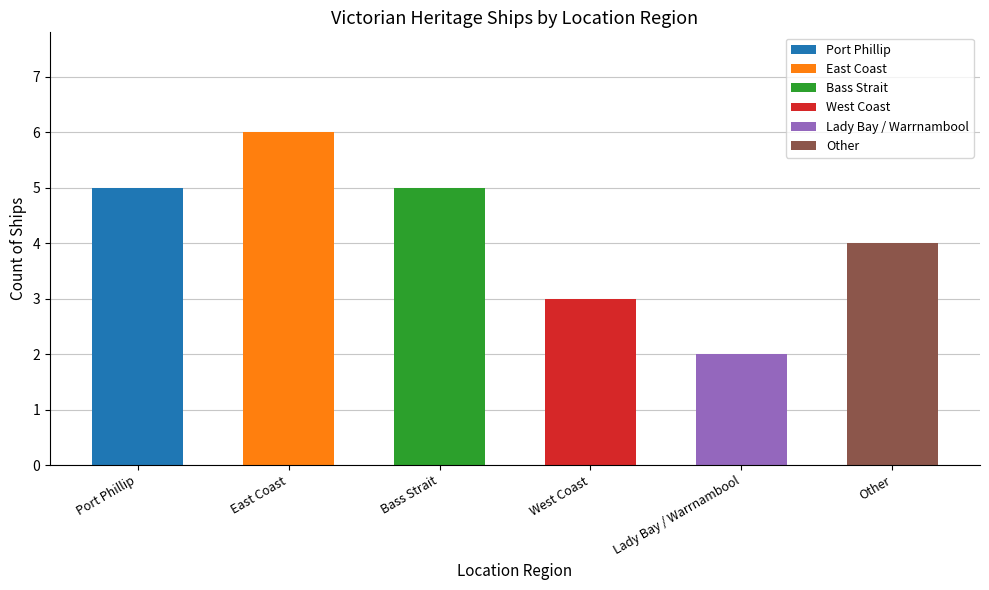

Which category has the highest value across all series?

East Coast